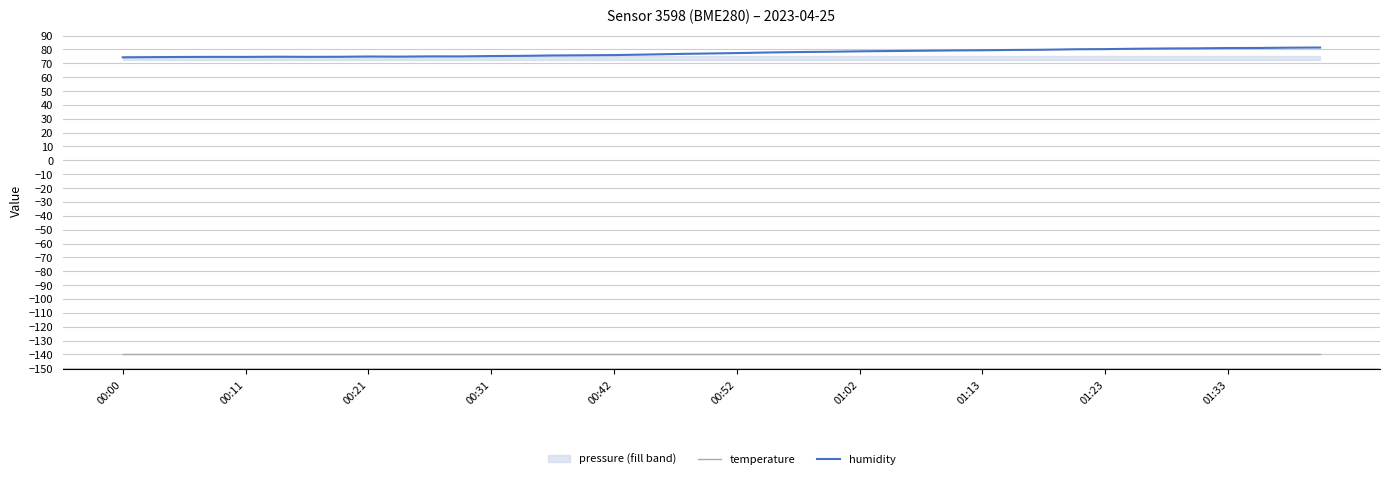

Count the number of categories in the chart.

40